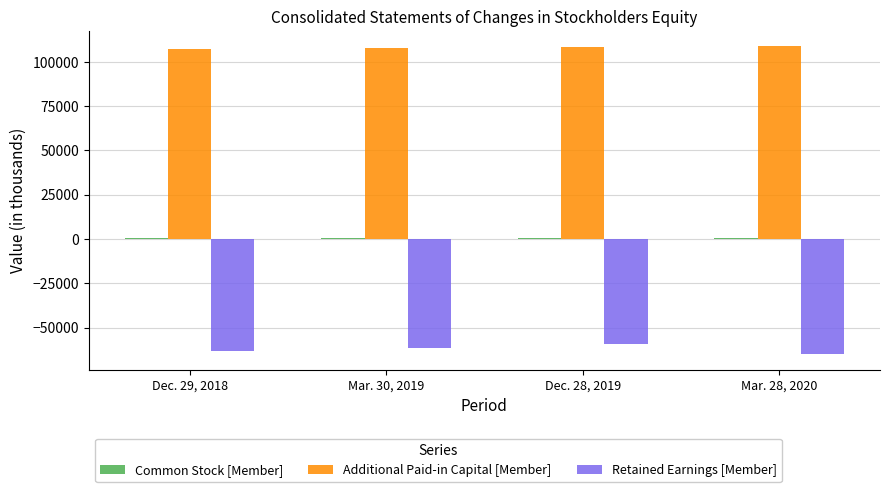

The value of Additional Paid-in Capital [Member] at Dec. 29, 2018 is 107326. True or false?

True